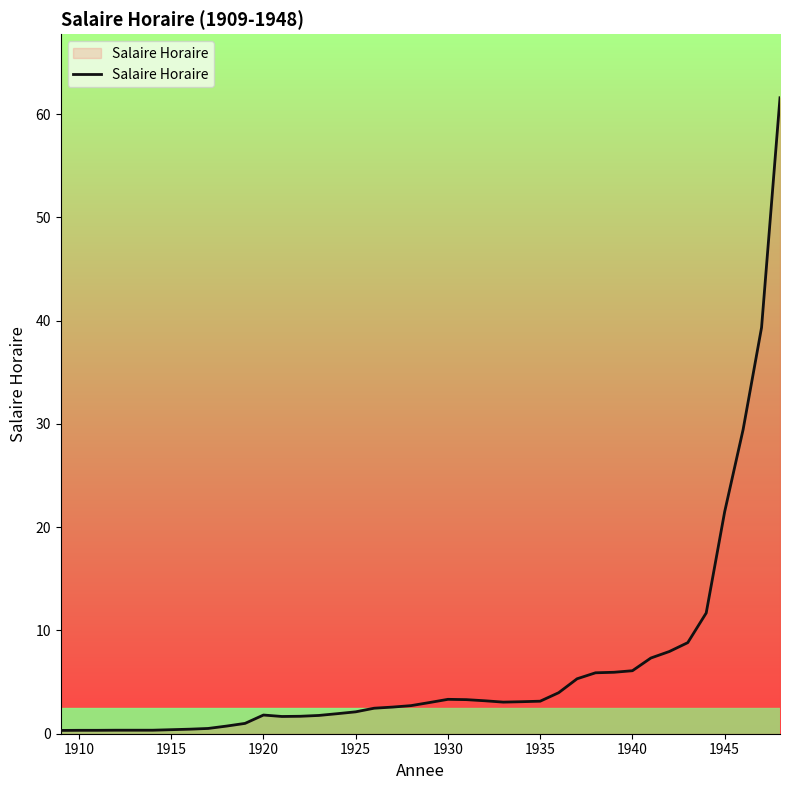

Does the chart have visible grid lines?

No